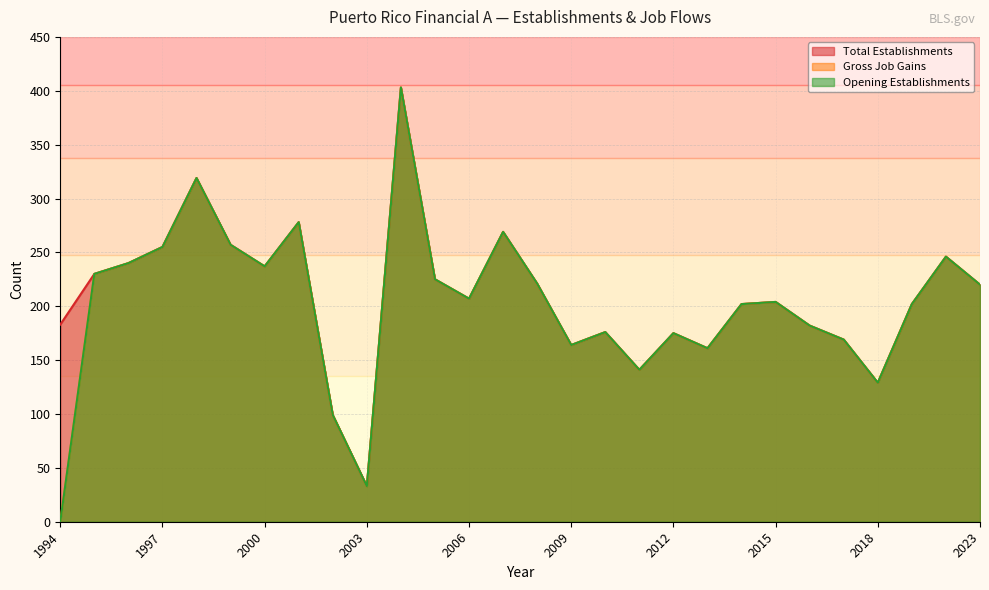

What is the total value across all series at 2017?

507